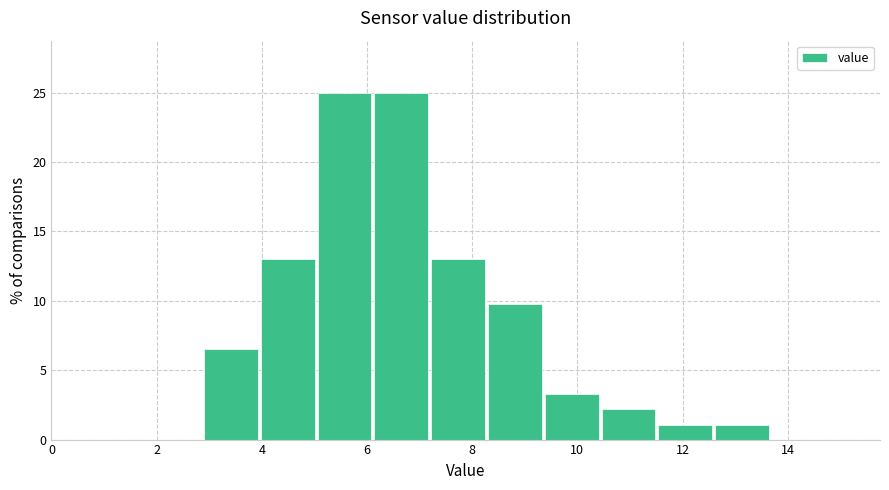

What is the height of the bar covering 12.62 to 13.70 on the x-axis? Neither the bar edges nor the heights are printed on the chart, so give them approximately, as read against the axes.

1.0